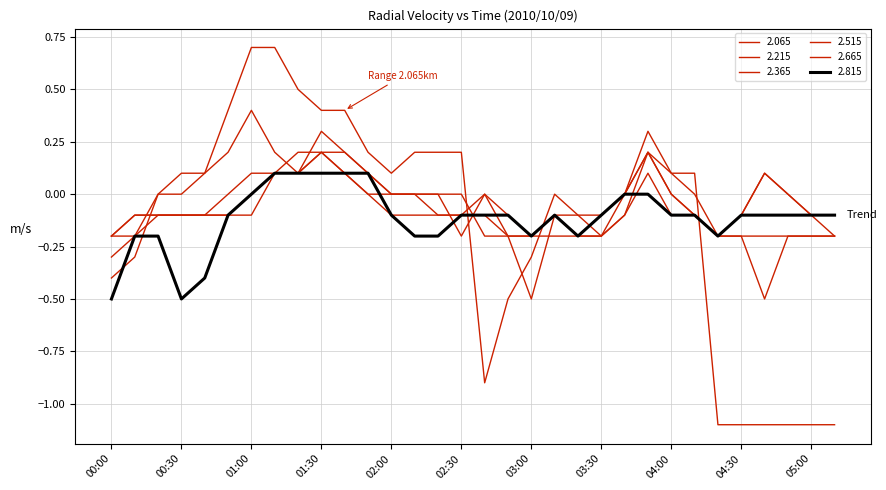

Count the number of categories in the chart.

32